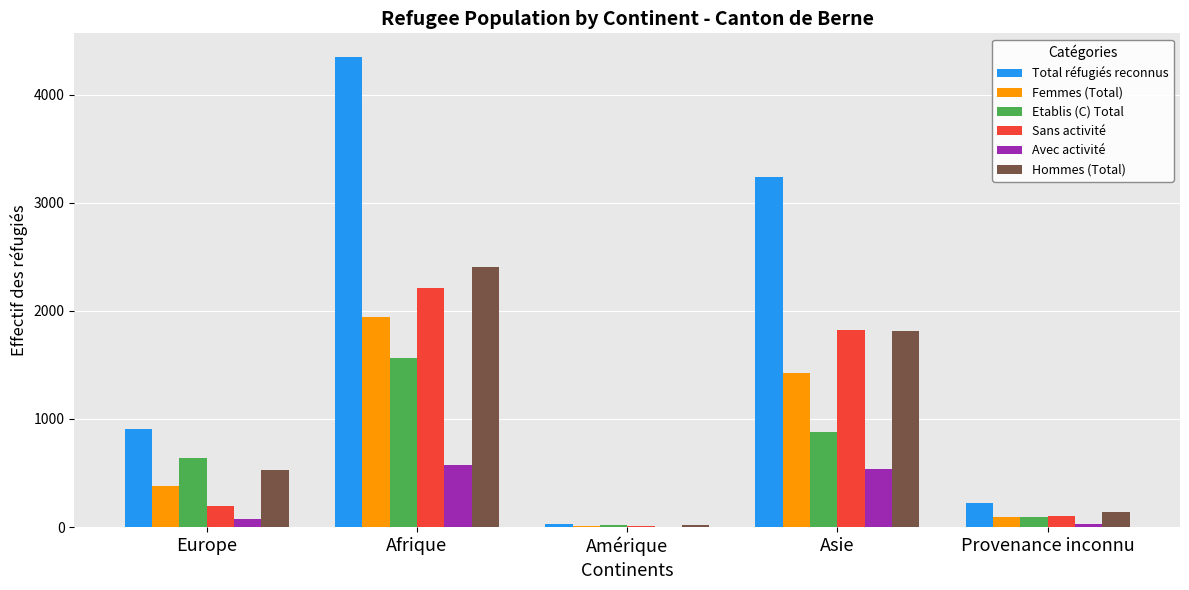

Count the number of data series in this chart.

6